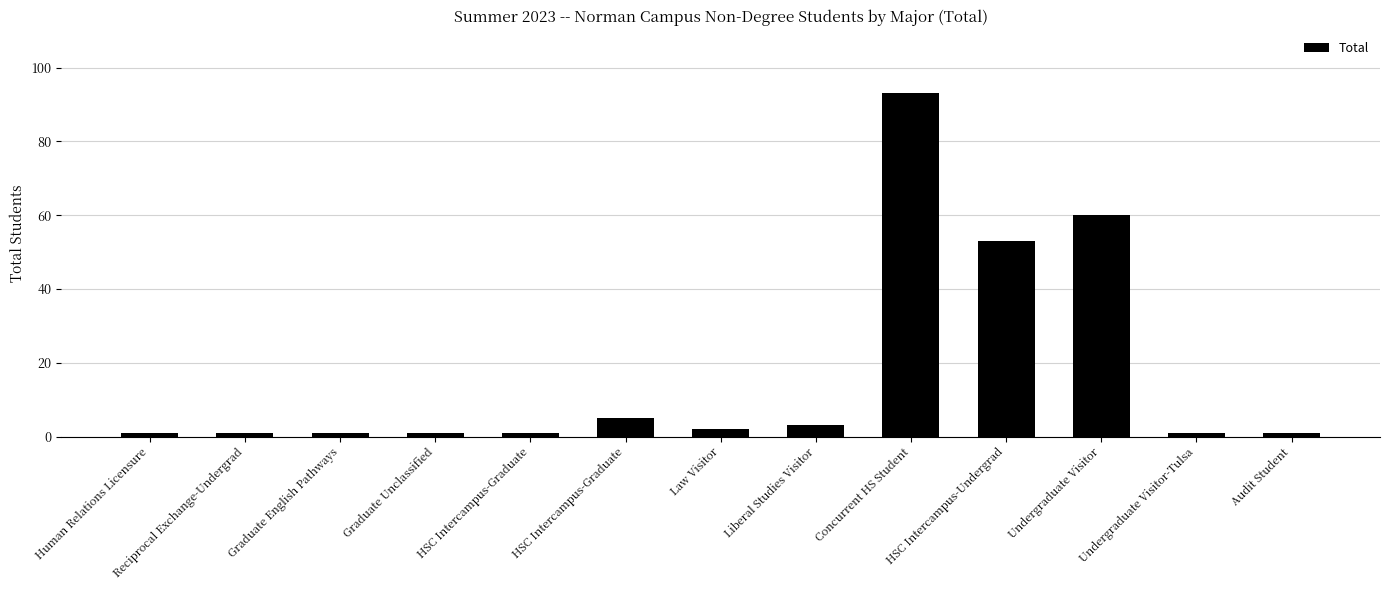

How many categories are shown in the chart?

13